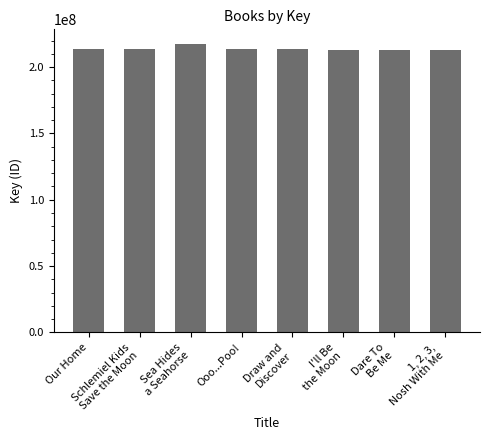

What is the maximum value shown in the chart?

217563549